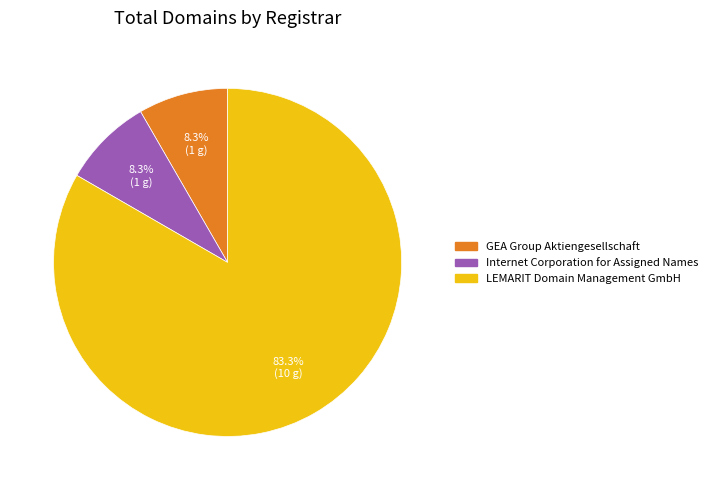

The GEA Group Aktiengesellschaft slice represents 8% of the pie. True or false?

True